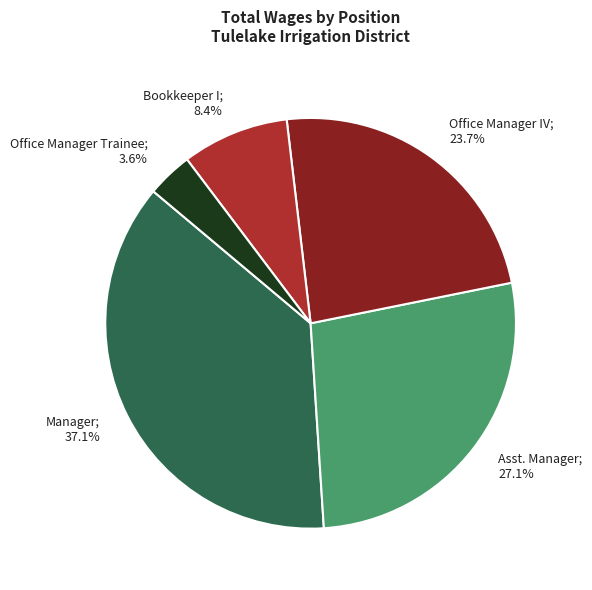

Is there any slice that represents more than half of the pie?

No